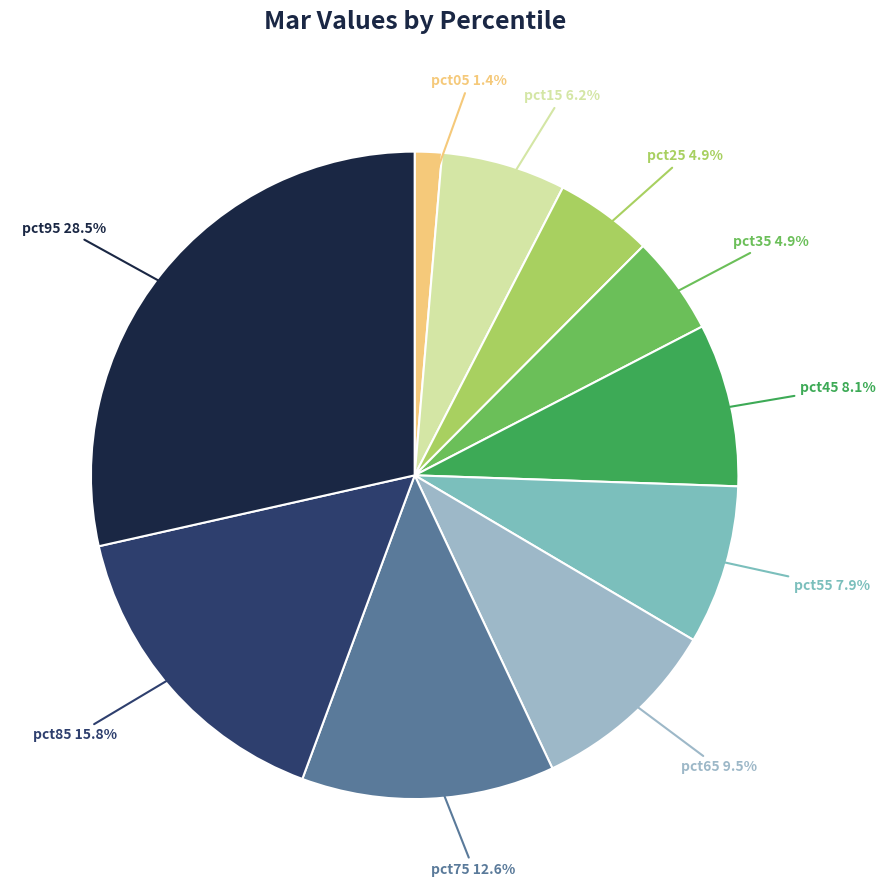

How many segments does this pie chart have?

10